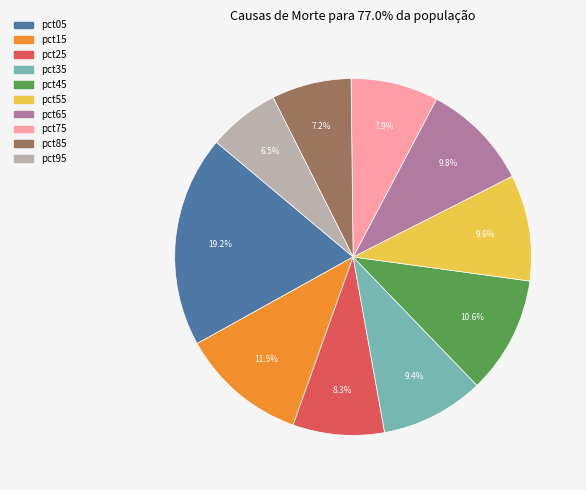

True or false: pct25 accounts for 8% of the total.

True